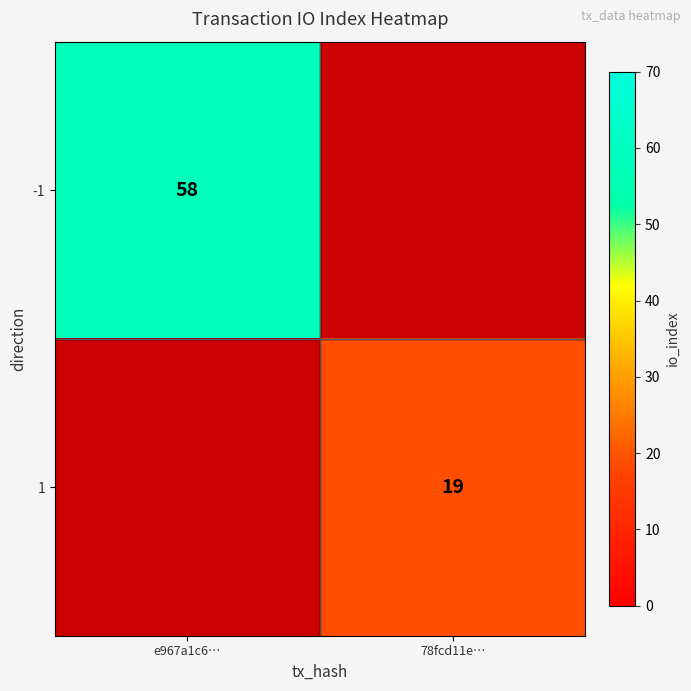

True or false: -1 has a value of 58 at e967a1c6….

True